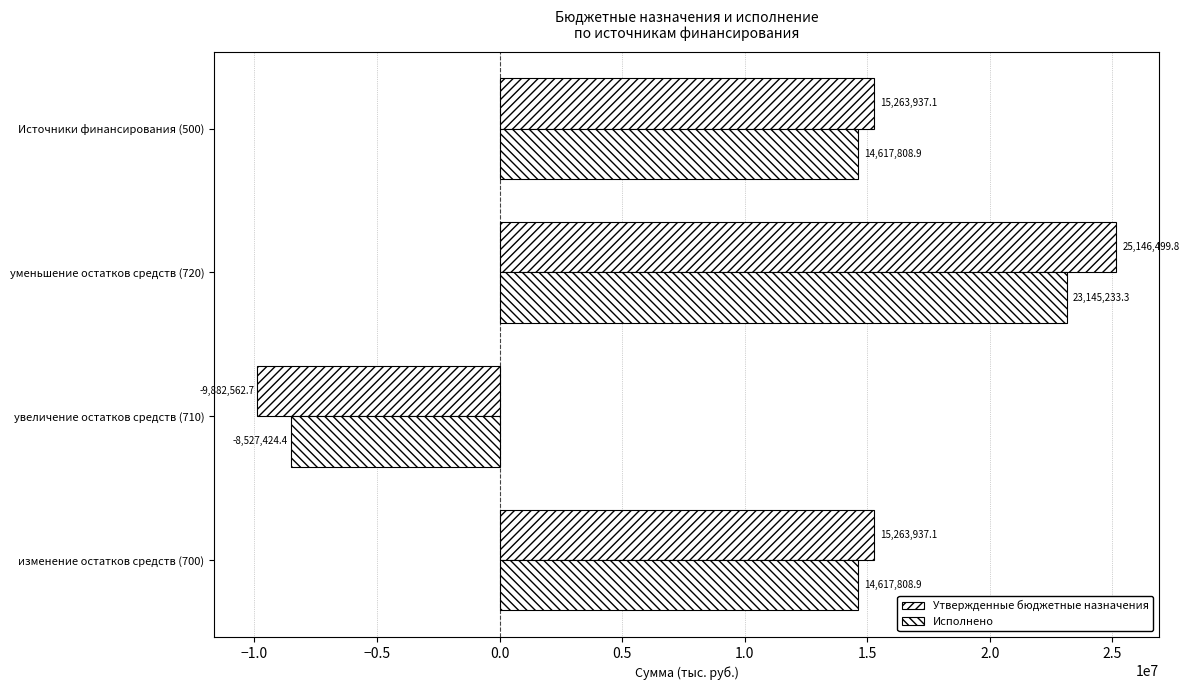

How many series are shown in this chart?

2